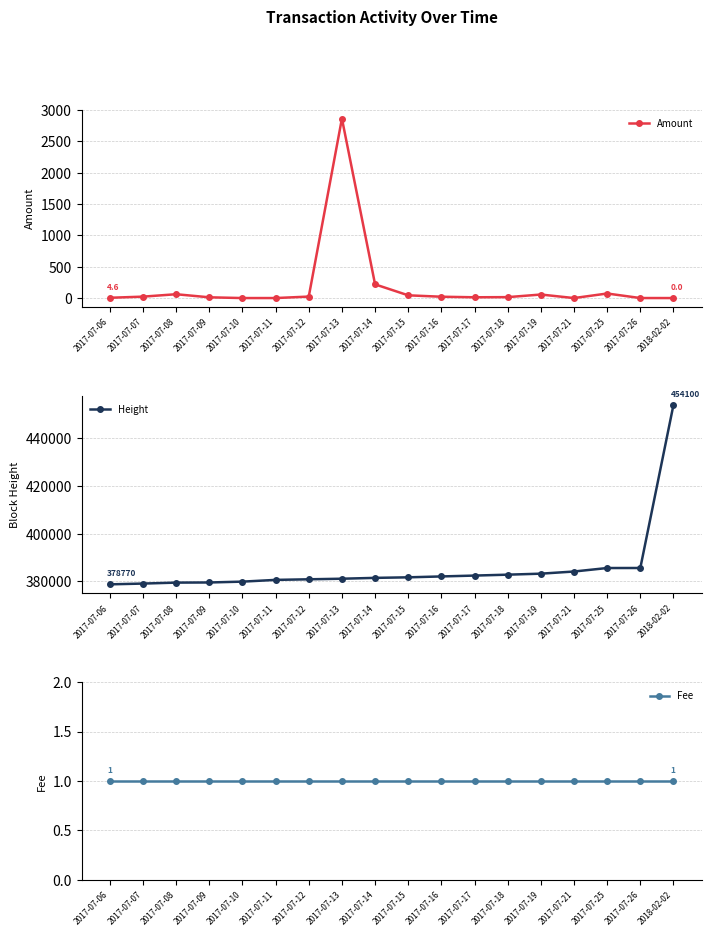

Between 2017-07-06 and 2017-07-14, which series saw the biggest shift?

Height